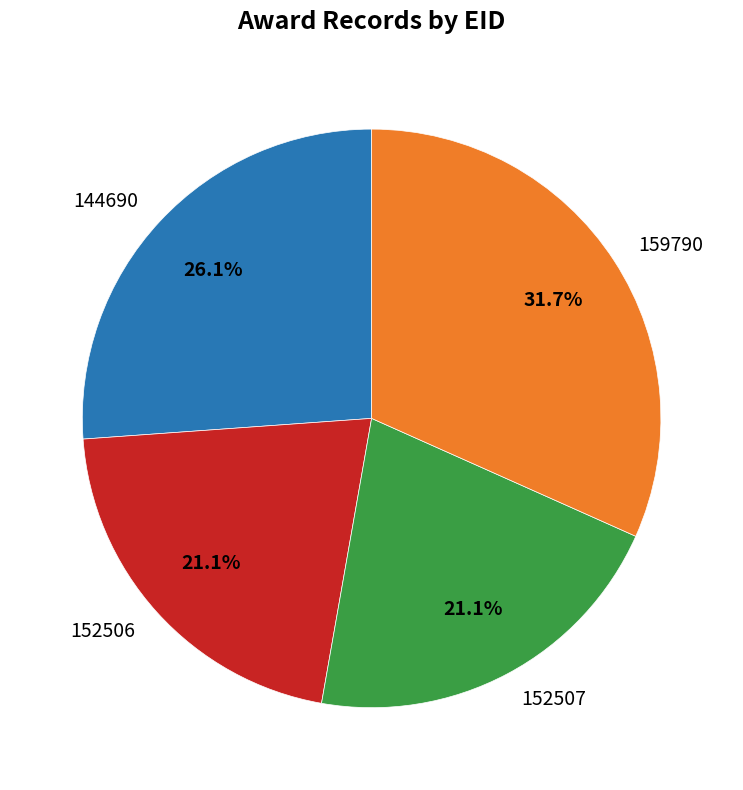

How many slices are in this pie chart?

4